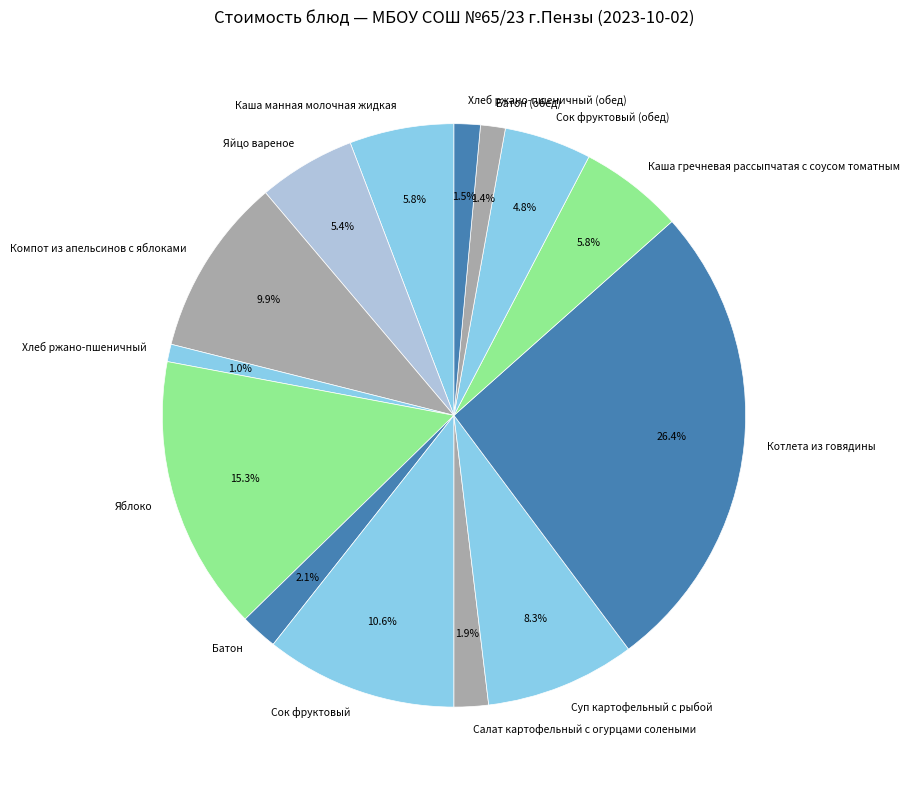

How many segments does this pie chart have?

14